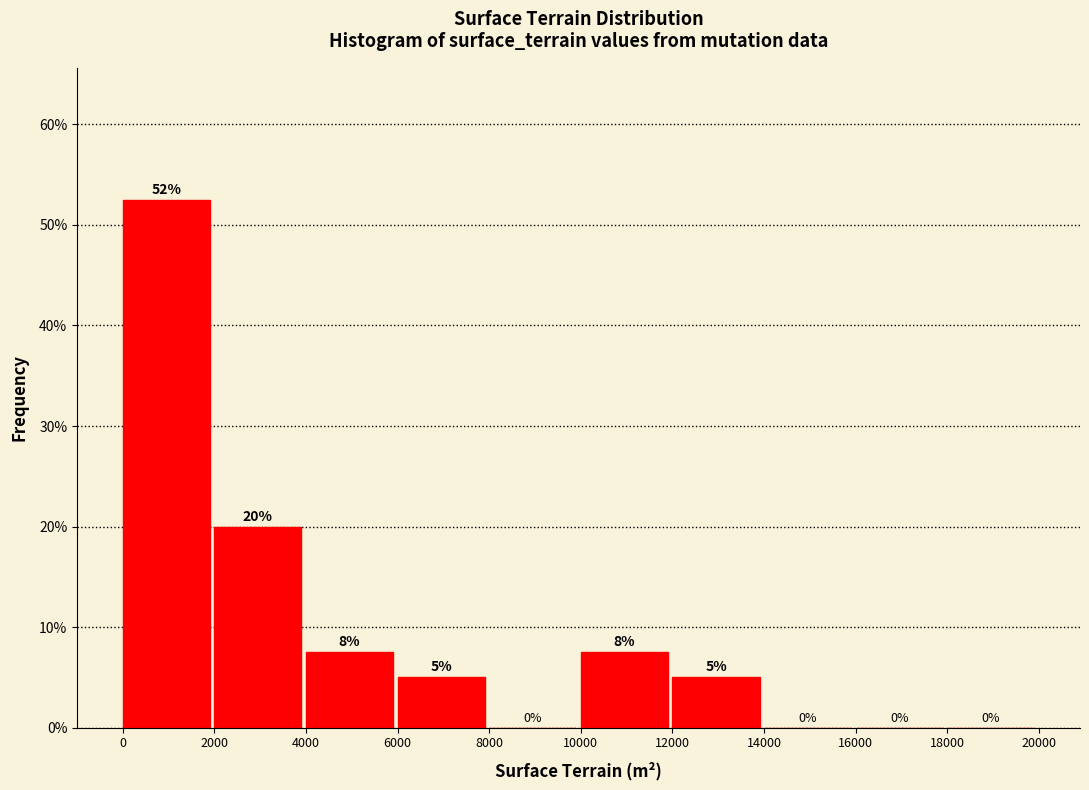

Over which range of the x-axis is the bar tallest?

0 to 2000